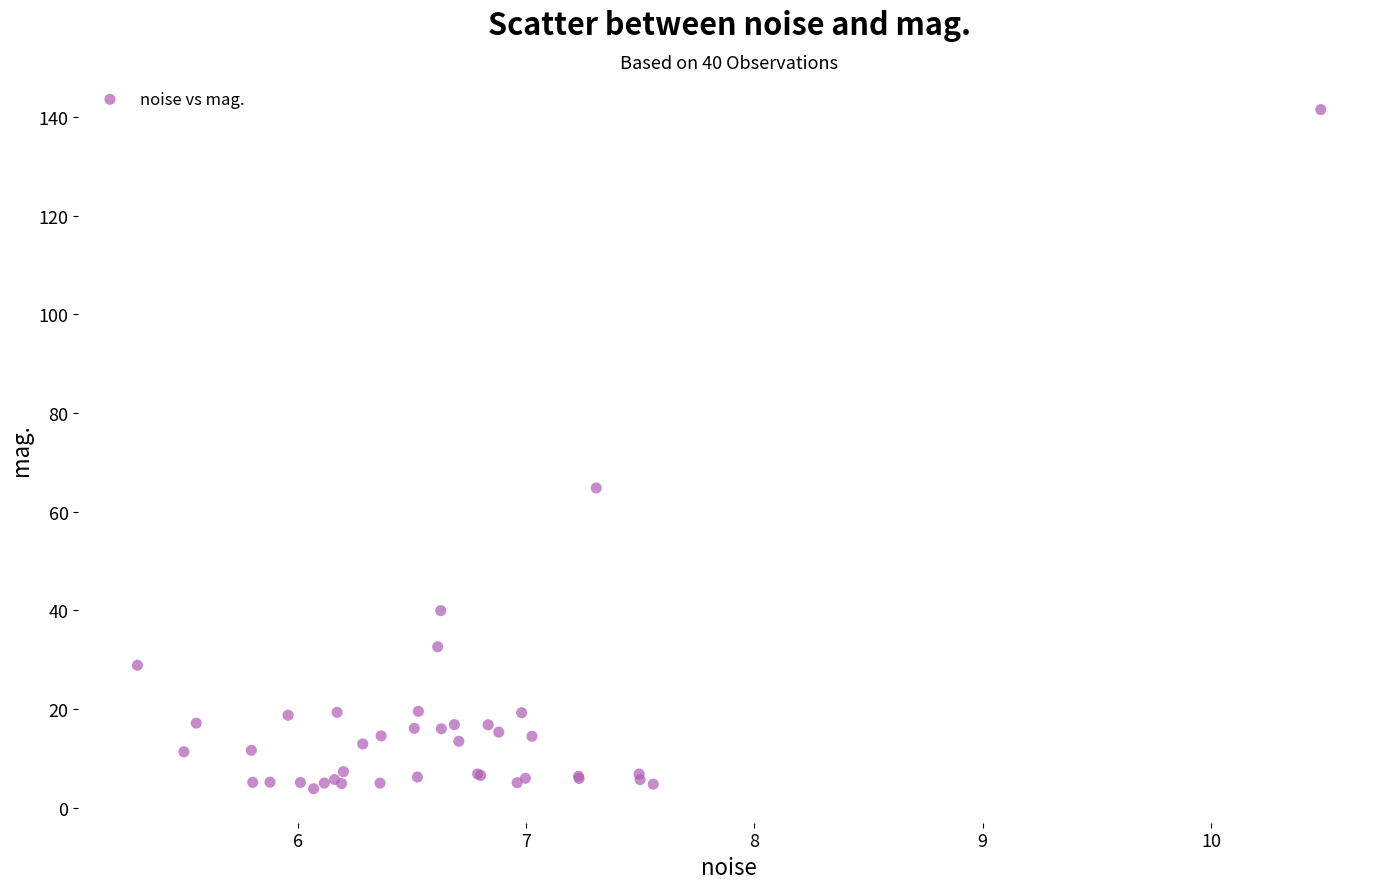

What Y value in the scatter plot is closest to 72?

64.8